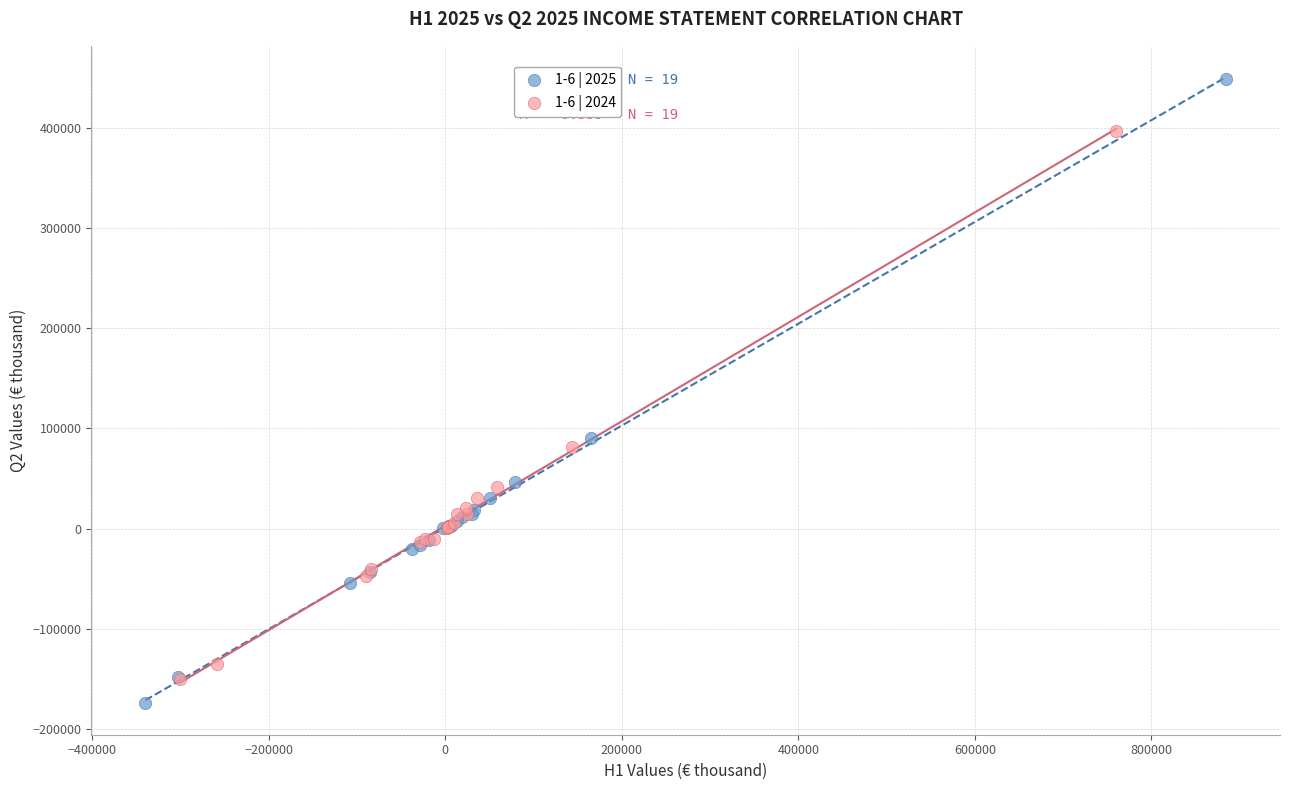

What are all the series names shown in the legend?

1-6 | 2025, 1-6 | 2024